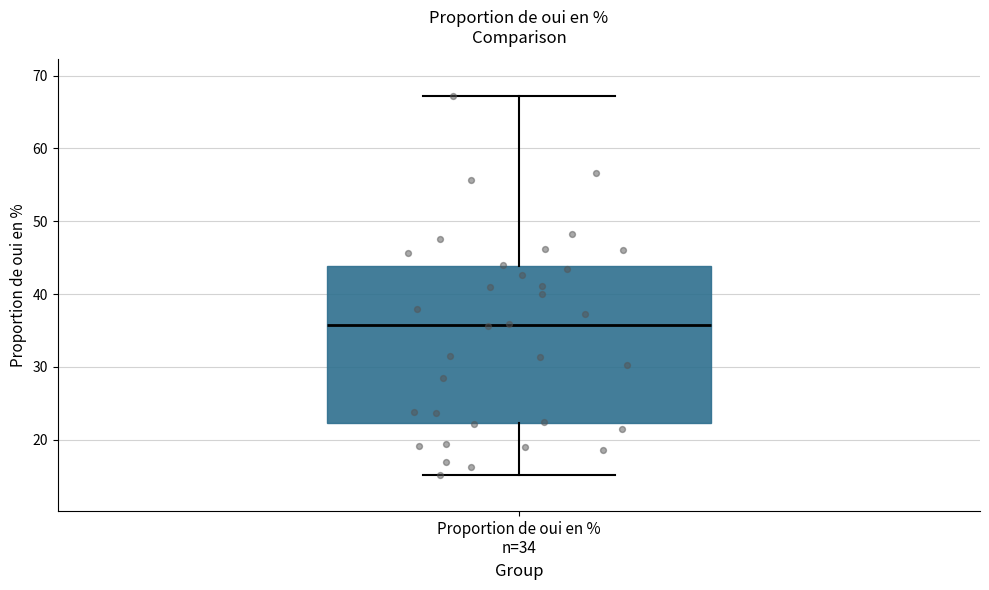

Transcribe this box plot: give where the median line is, the range the box spans, and where the two whiskers end, as read against the y-axis. The values are not printed on the chart, so give them approximately, as read against the axis.

median 36, box 22 to 44, whiskers 15 to 67